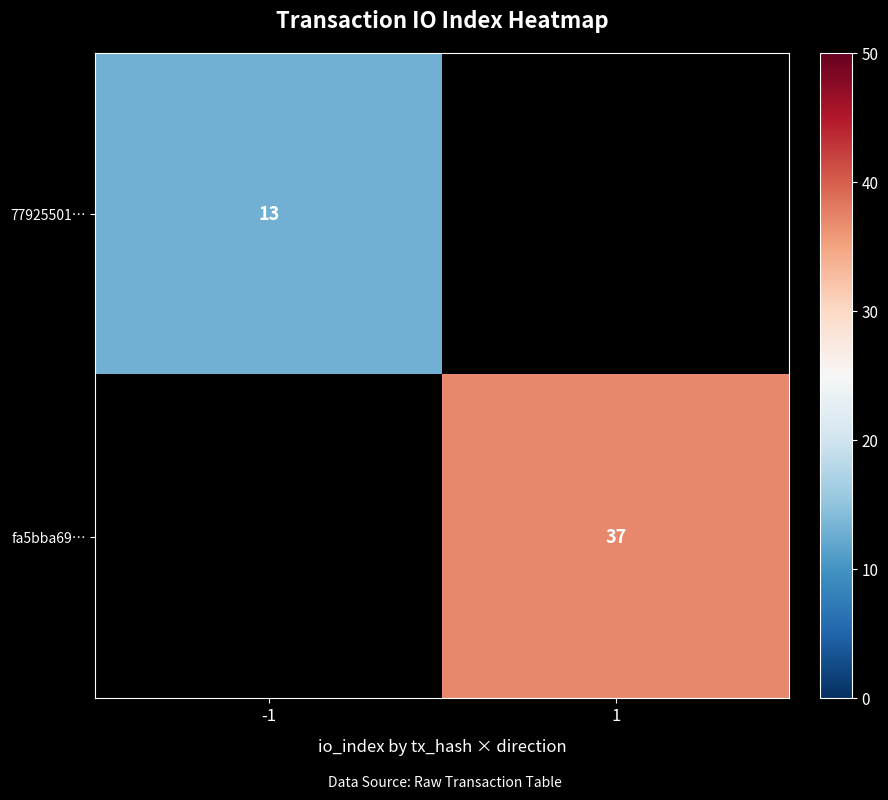

True or false: 77925501… has a value of 13 at -1.

True